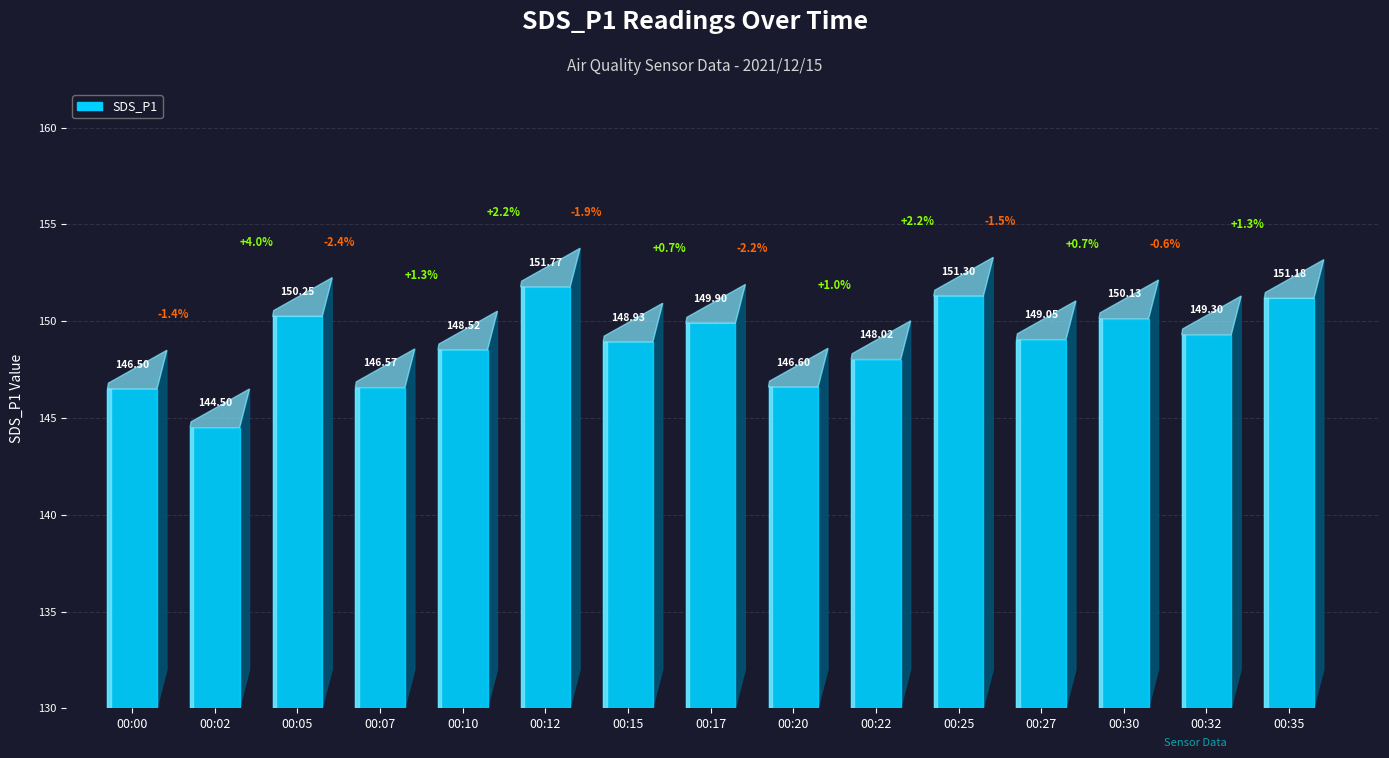

List the labels in order of value, smallest first.

00:02, 00:00, 00:07, 00:20, 00:22, 00:10, 00:15, 00:27, 00:32, 00:17, 00:30, 00:05, 00:35, 00:25, 00:12